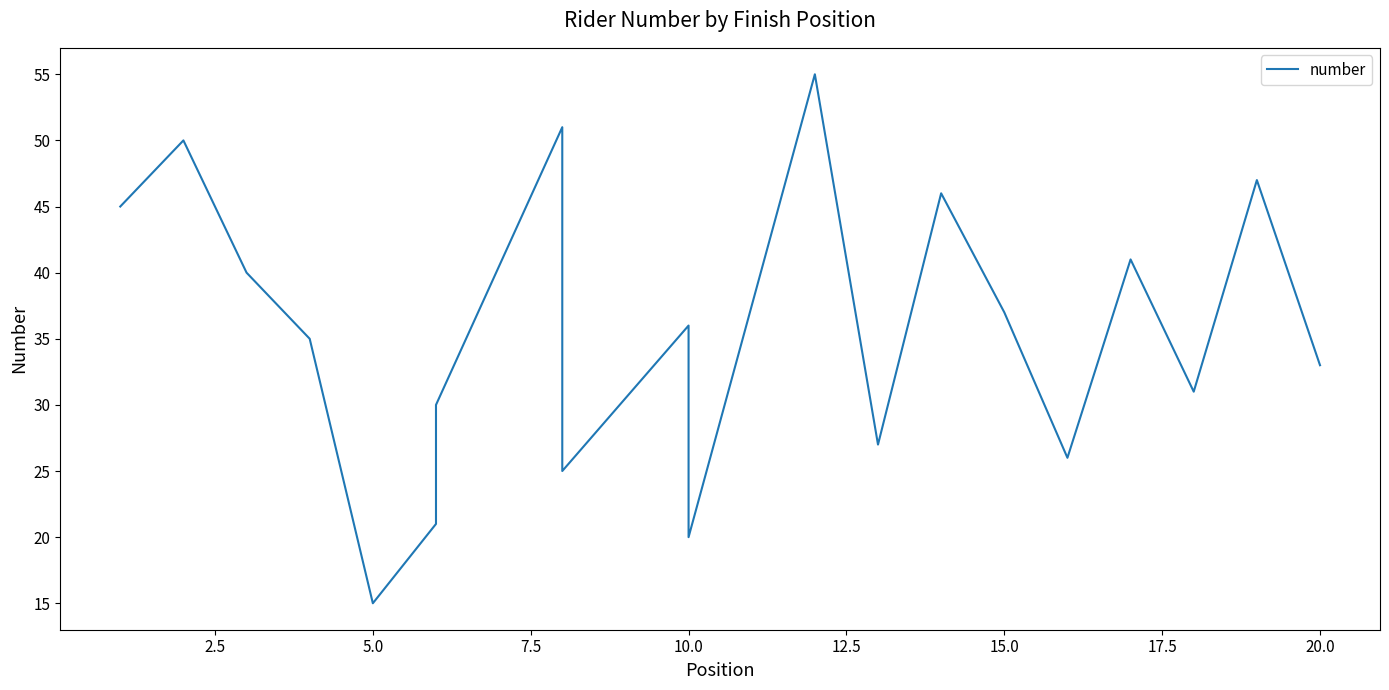

Reading right to left, extract all data points from this chart.

33	47	31	41	26	37	46	27	55	20	36	25	51	30	21	15	35	40	50	45